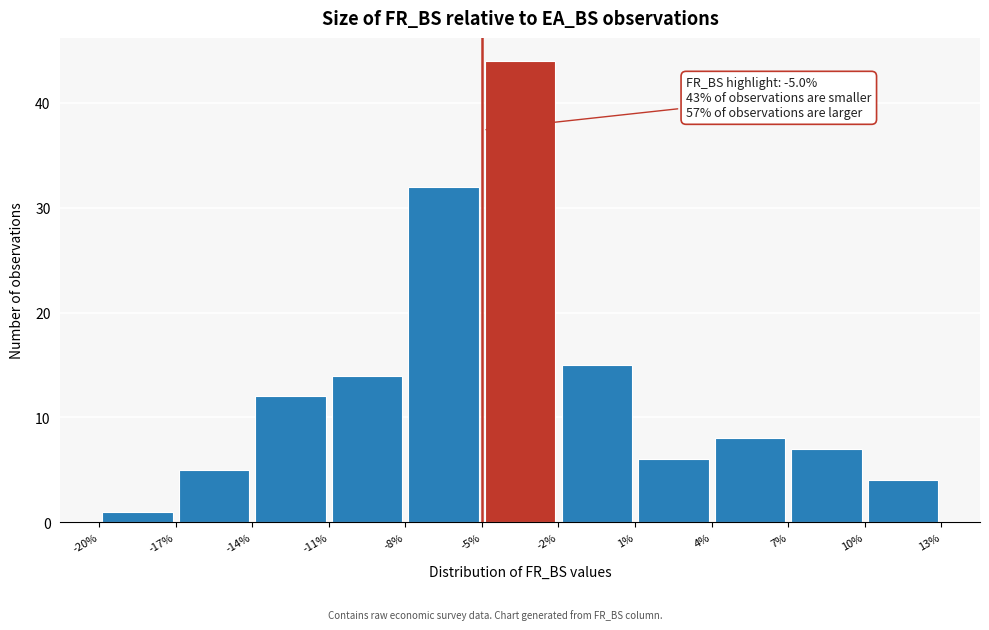

Which range on the x-axis has the tallest bar?

-5% to -2%